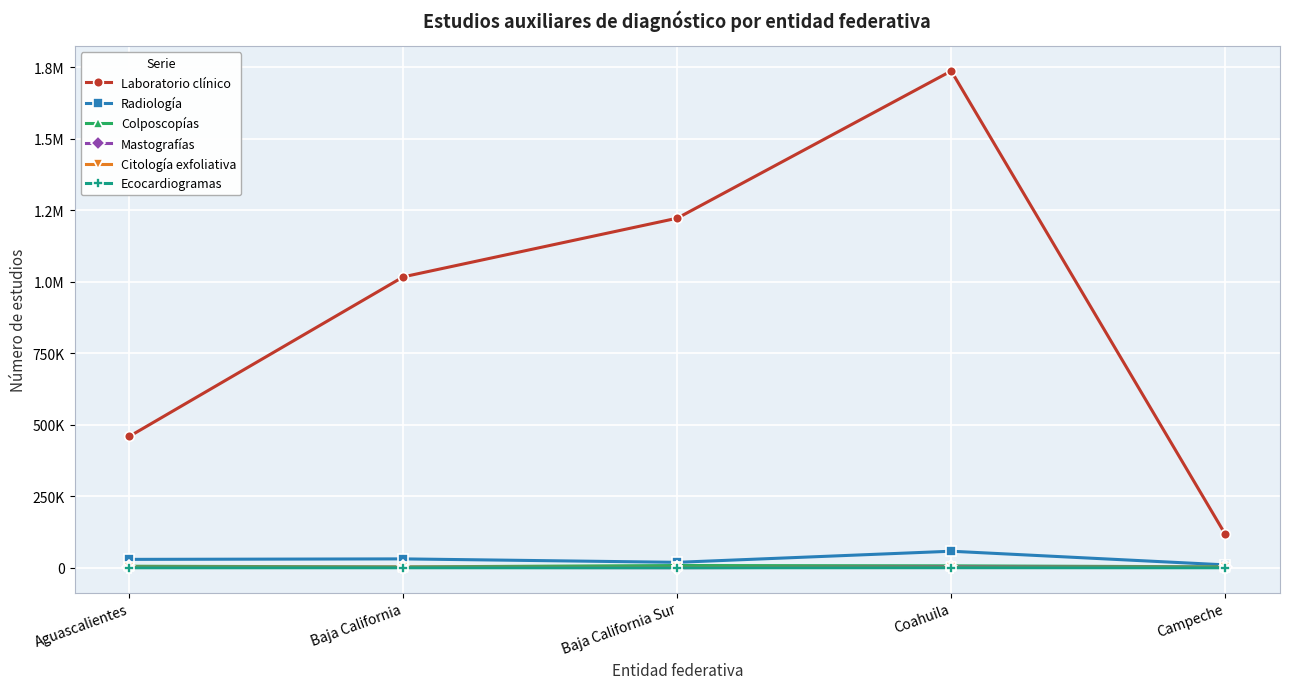

In Citología exfoliativa, how many points are higher than both neighbors (excluding endpoints)?

1